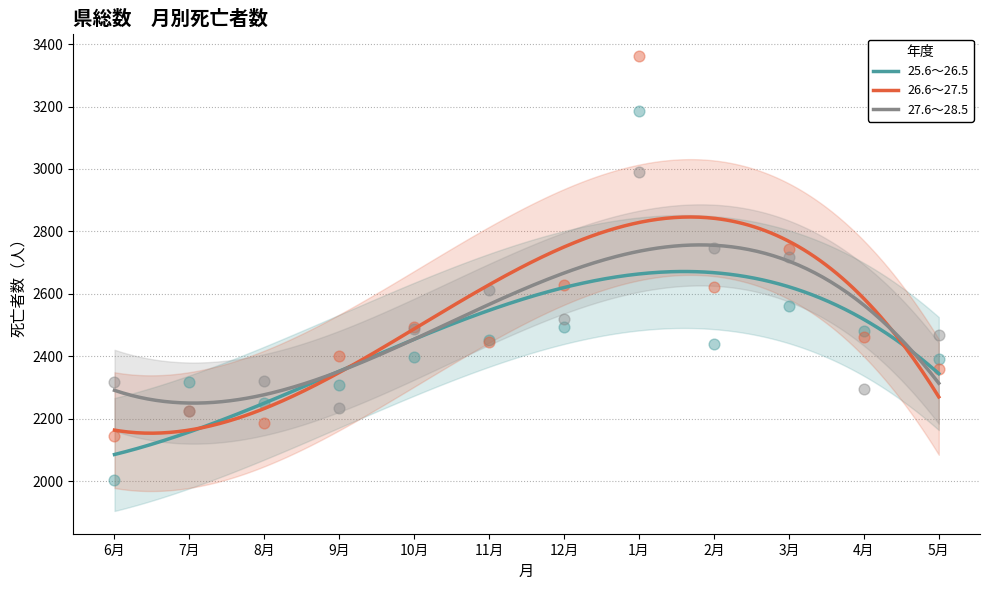

What is the total value across all series at 5月?

7217